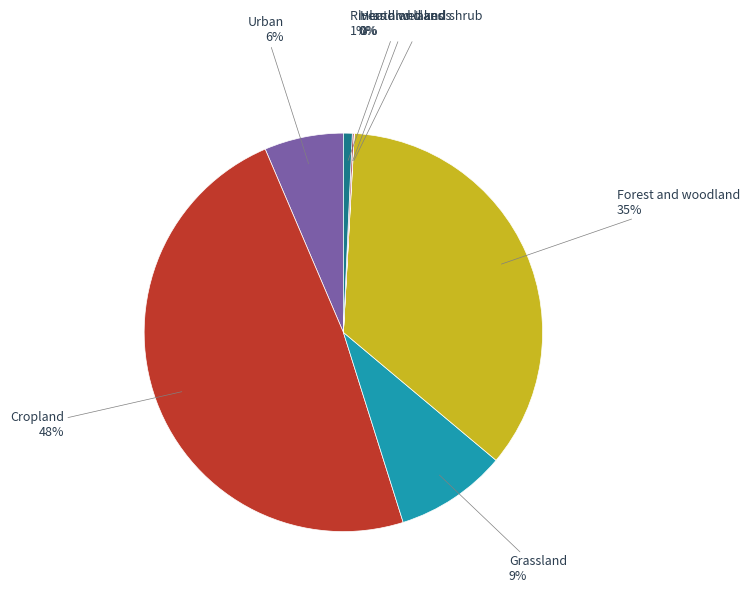

Is there a majority slice in this chart?

No